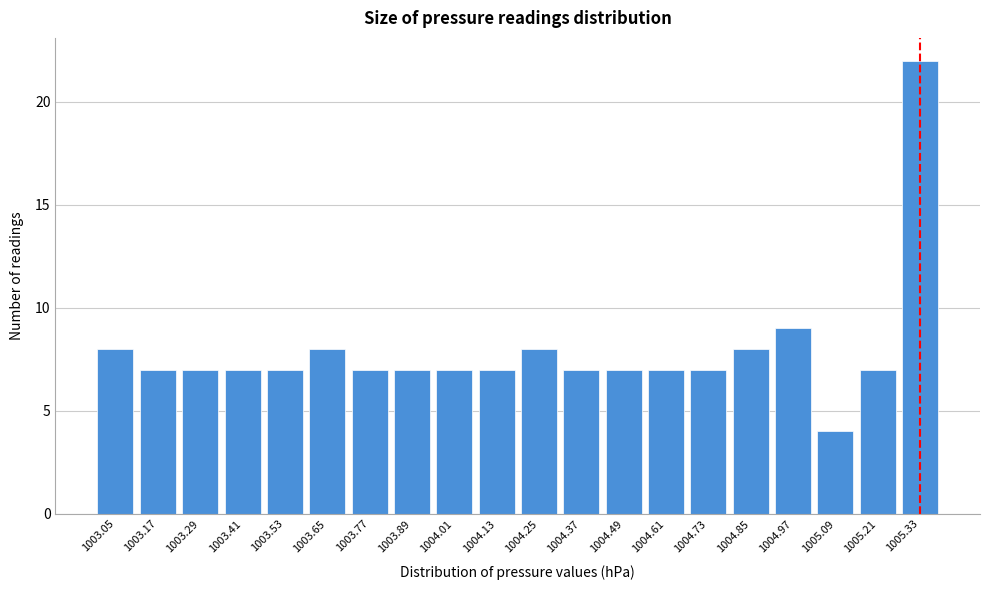

Reading left to right, transcribe all the data shown in this chart.

8	7	7	7	7	8	7	7	7	7	8	7	7	7	7	8	9	4	7	22